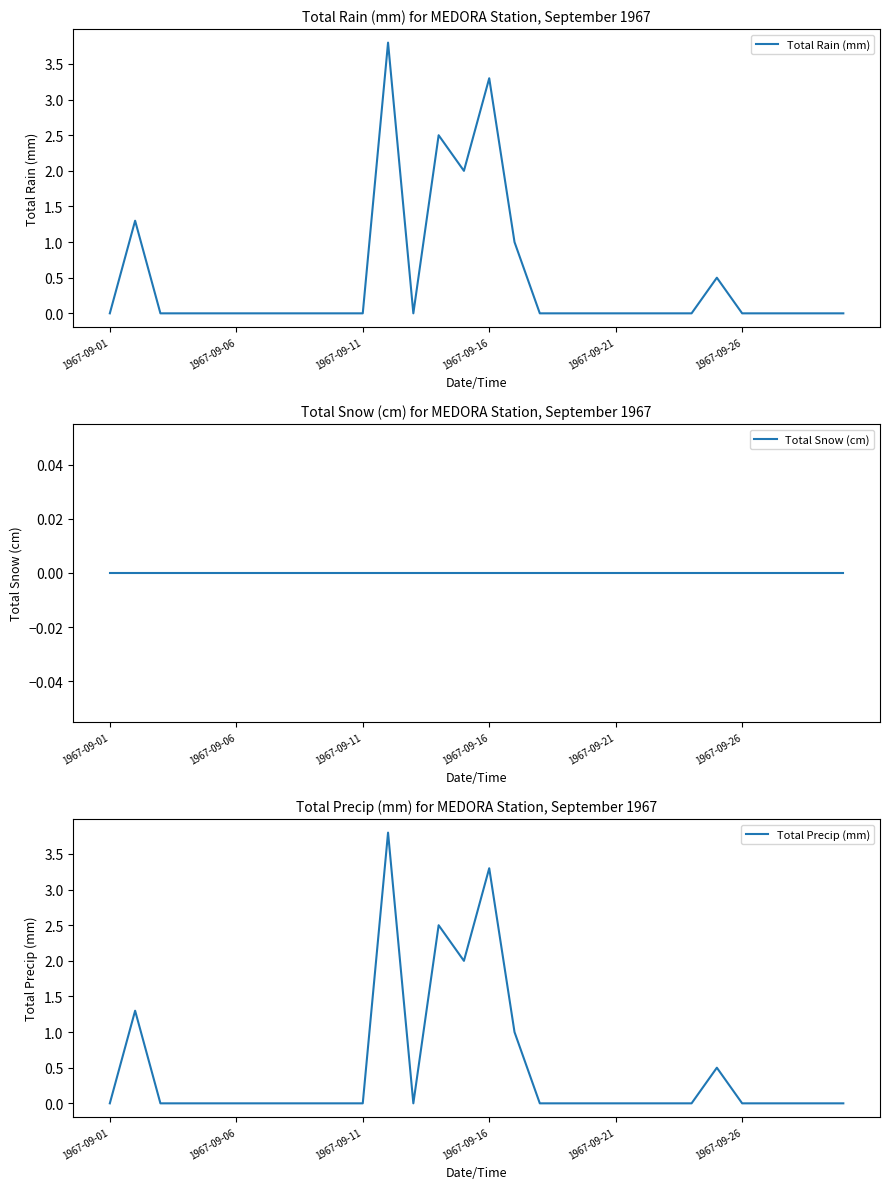

The Total Rain (mm) series shows 2.5 at 1967-09-26. True or false?

False